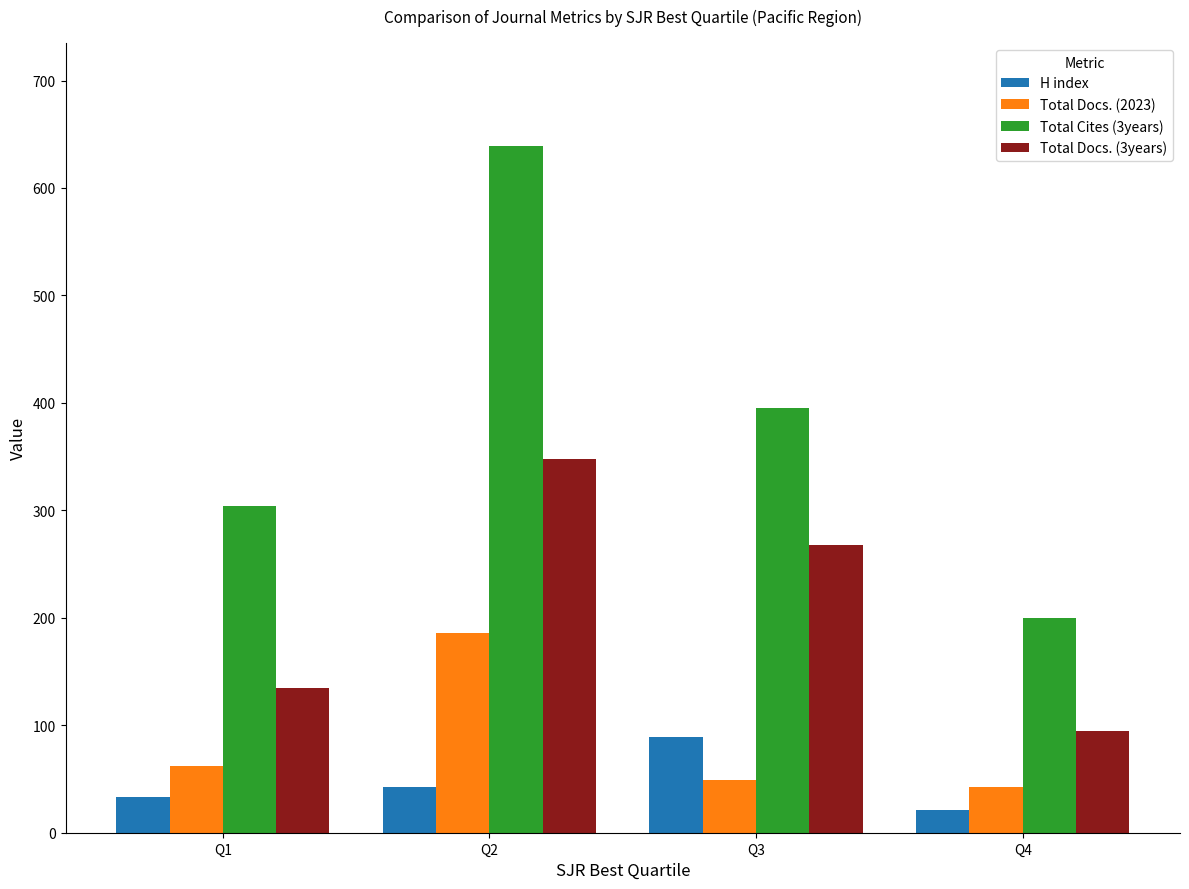

What is the spread (max minus min) of values at Q3?

346